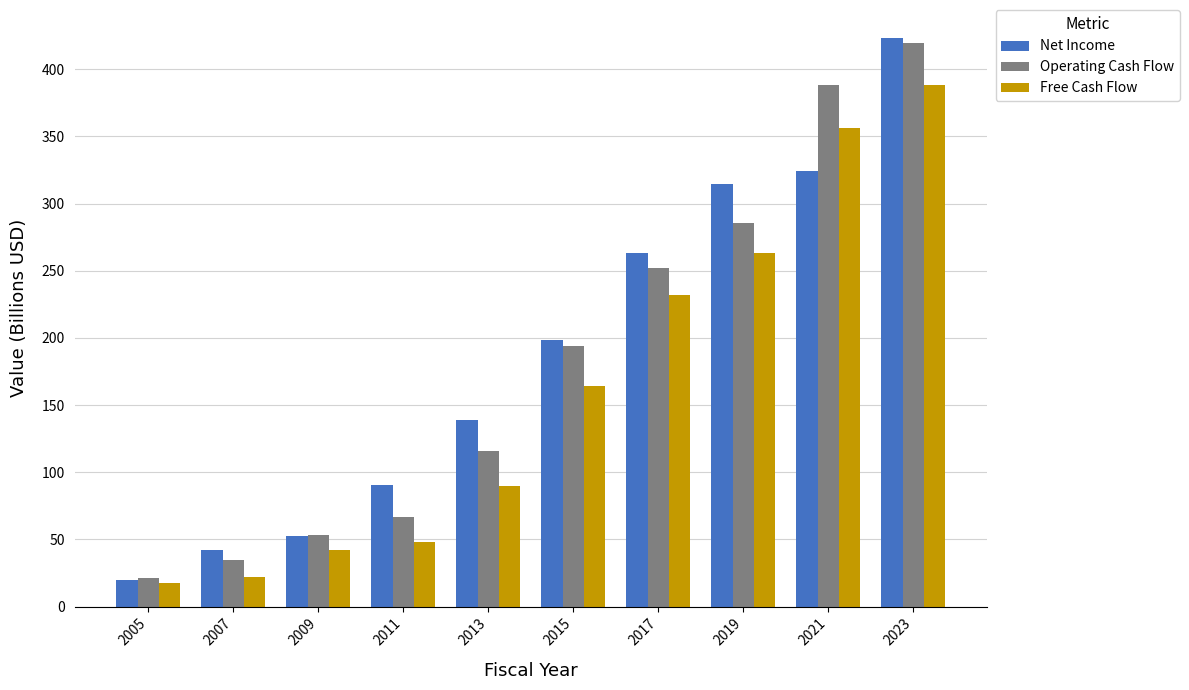

Rank the series at 2017 from highest to lowest value.

Net Income, Operating Cash Flow, Free Cash Flow